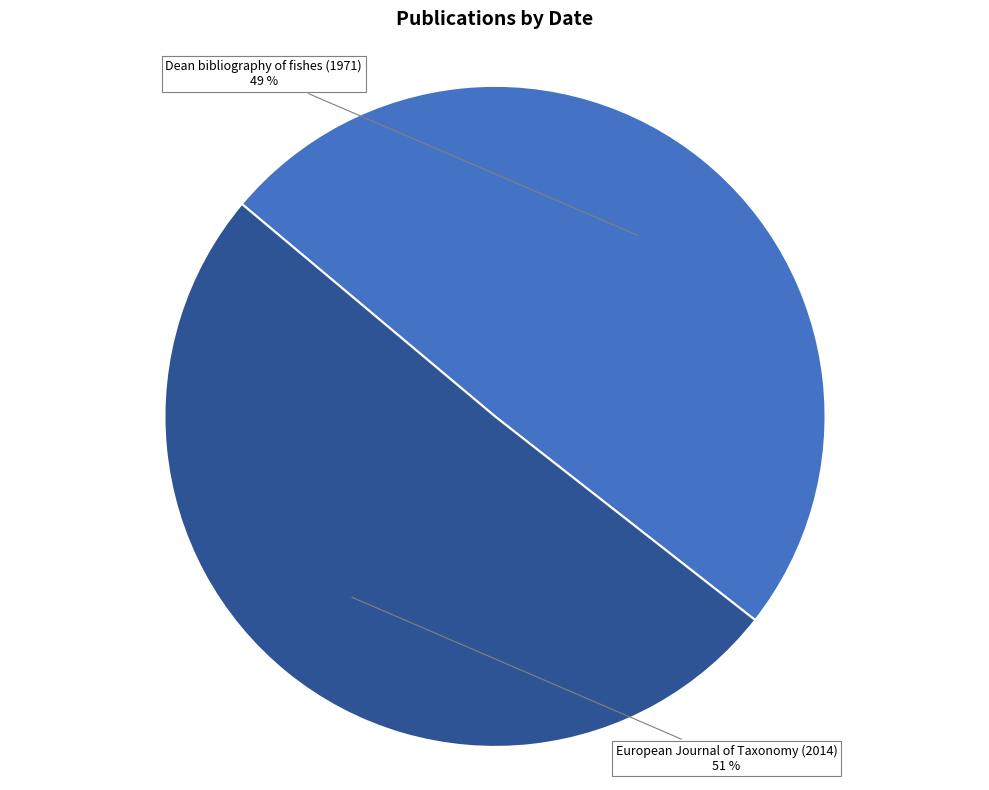

To the nearest percent, what is the average slice percentage?

50%